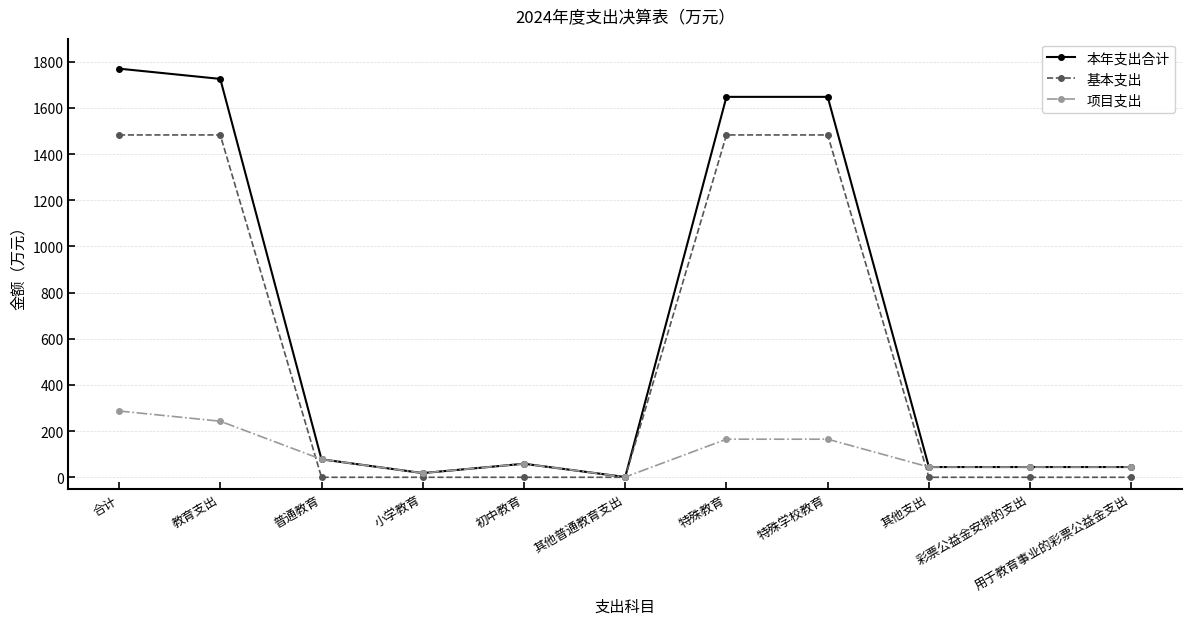

How many values in the 本年支出合计 series are below 58?

5